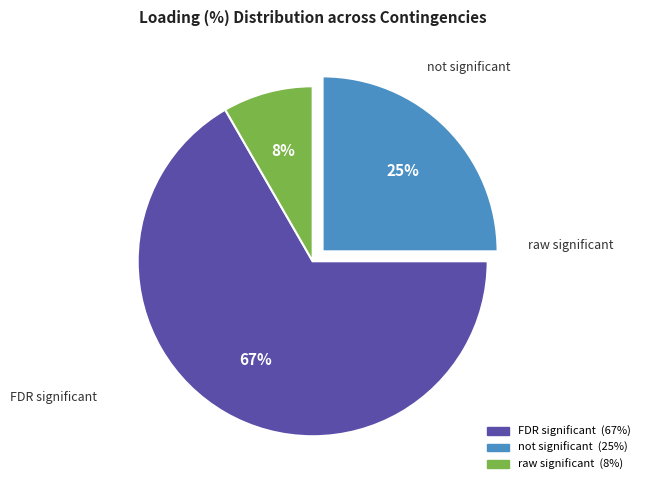

To the nearest percent, what is the average slice percentage?

33%